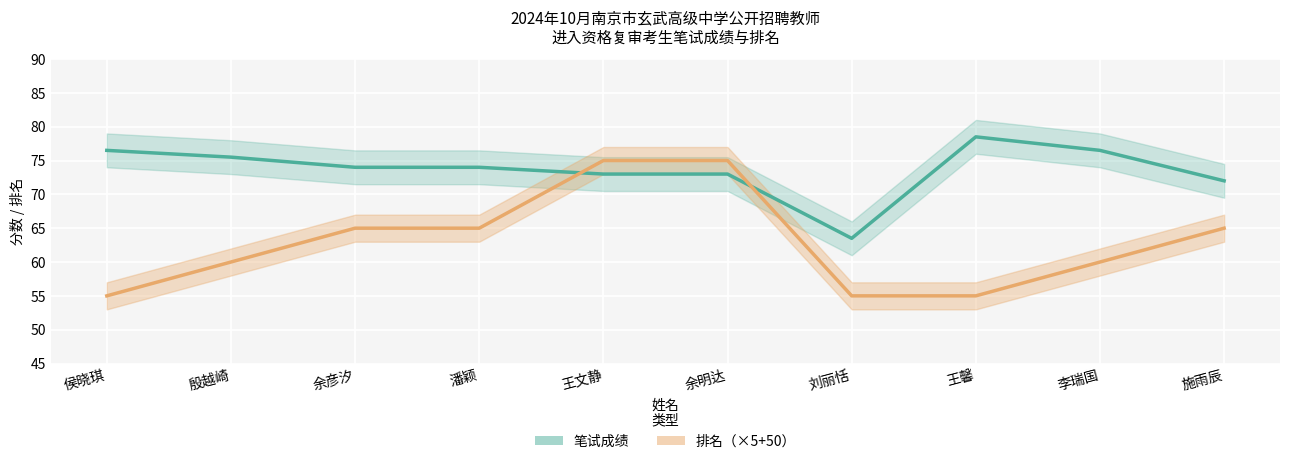

True or false: 排名（×5+50） and 笔试成绩 intersect in this chart.

True